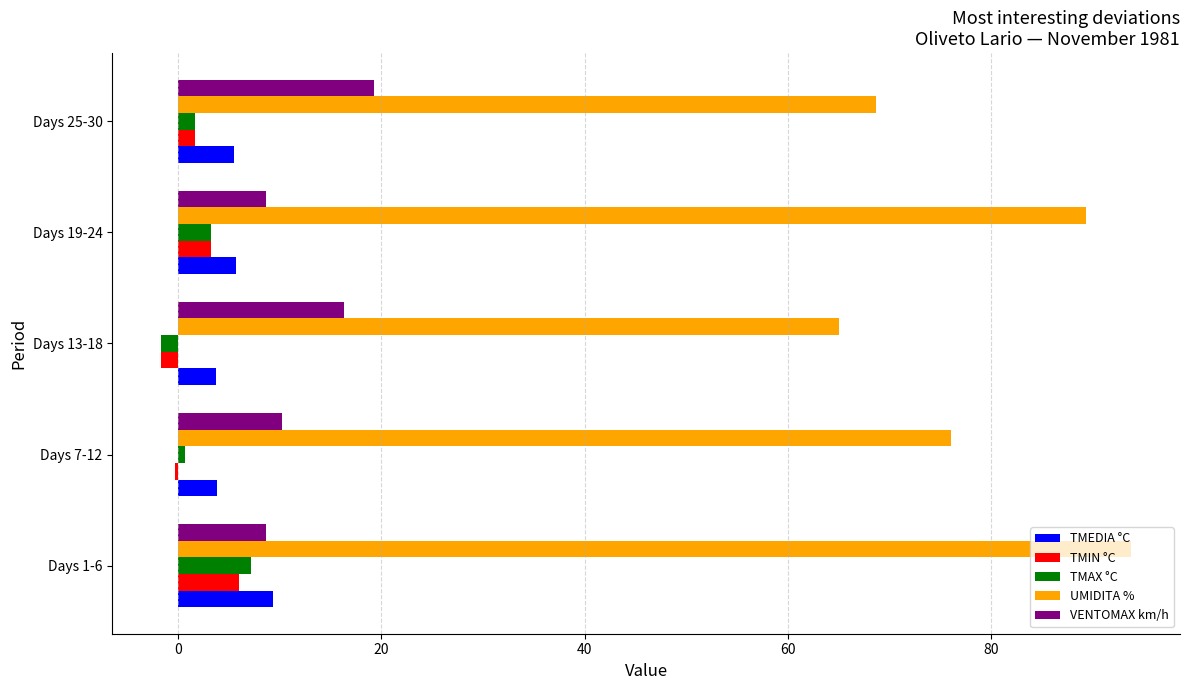

What is the total value across all series at Days 19-24?

110.1